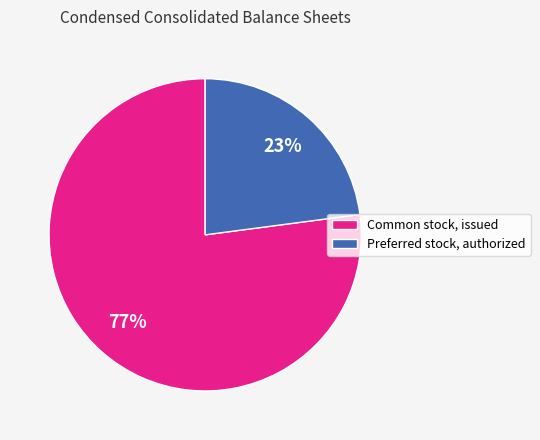

The Preferred stock, authorized slice represents 23% of the pie. True or false?

True